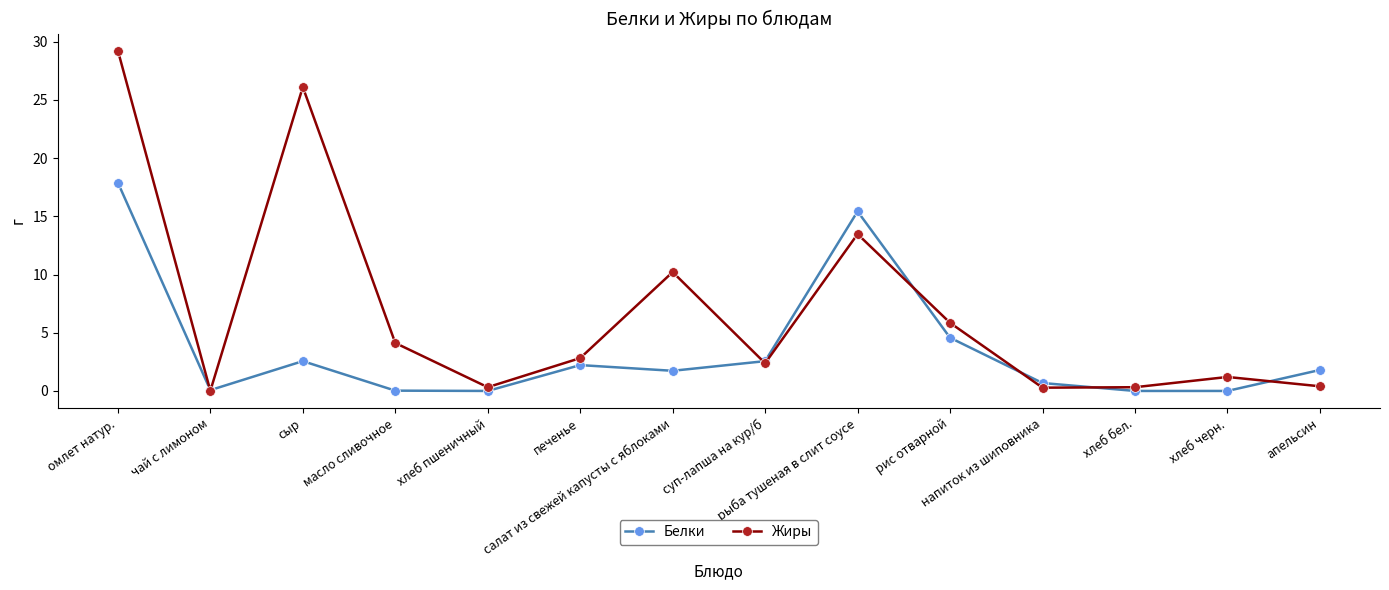

What is the sum of all Жиры values?

96.7